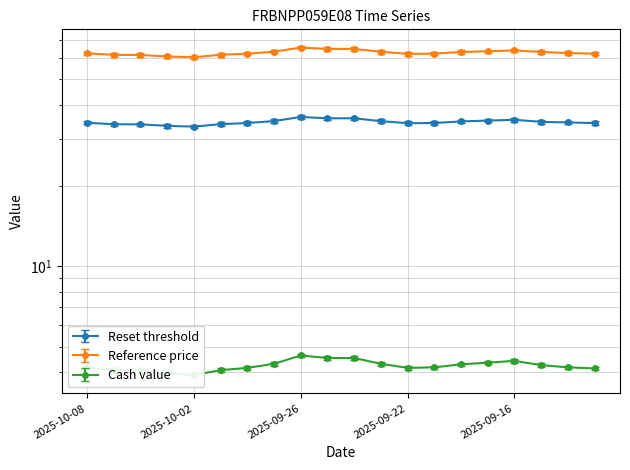

At which label does Cash value first exceed 4?

2025-10-08